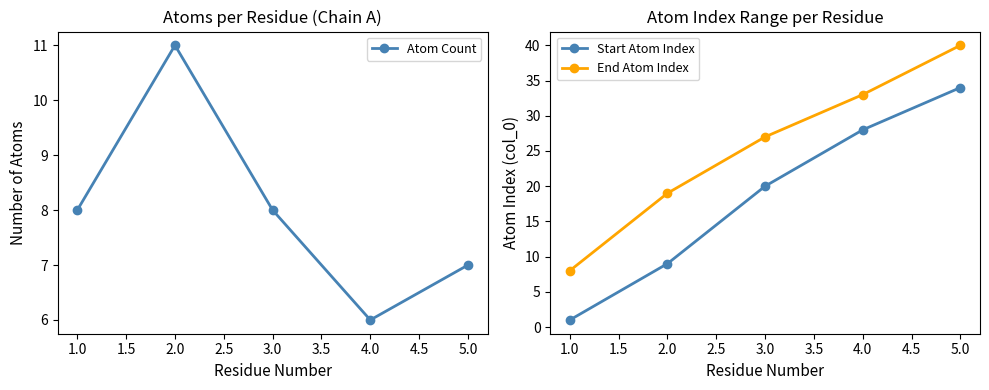

What are all the series names shown in the legend?

Atom Count, Start Atom Index, End Atom Index